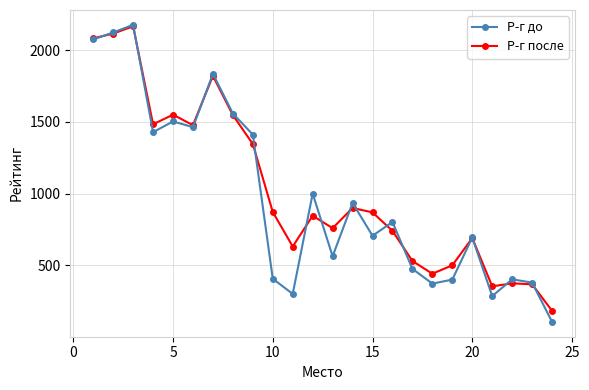

At how many categories does at least one series exceed 1114?

9